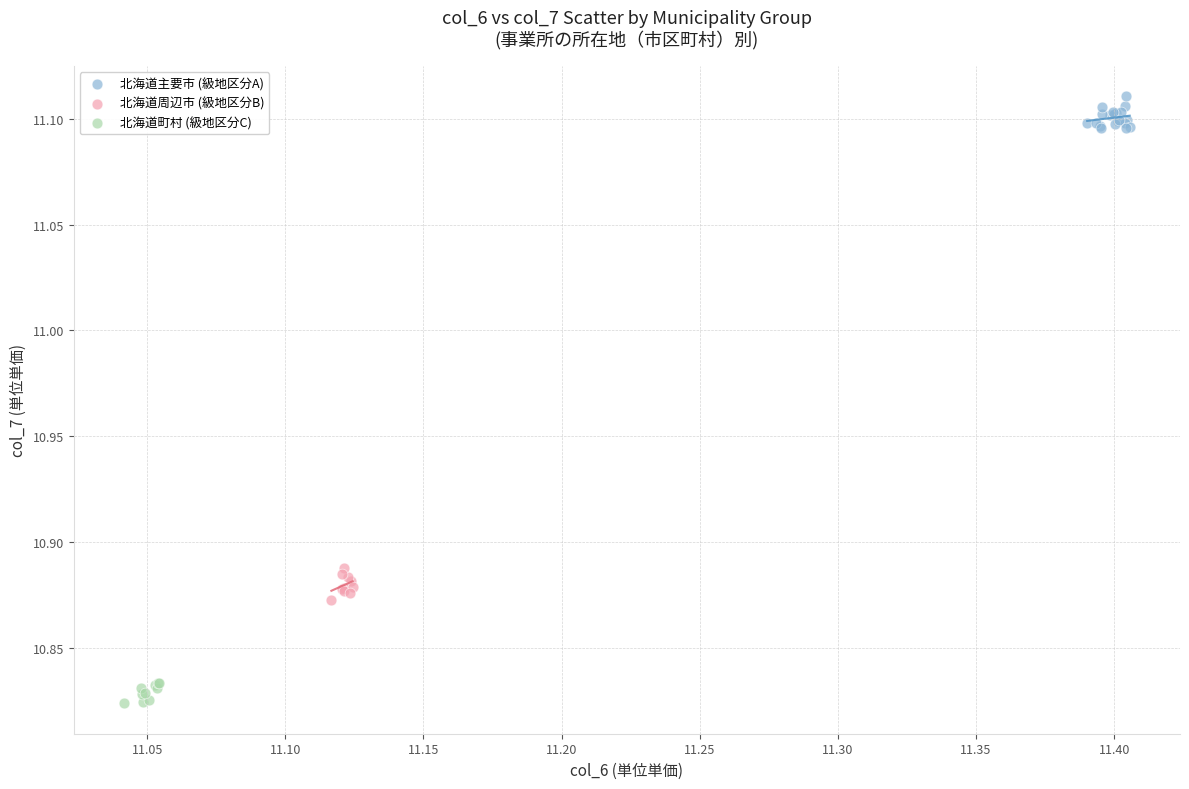

Which series contains the lowest Y value?

北海道町村 (級地区分C)